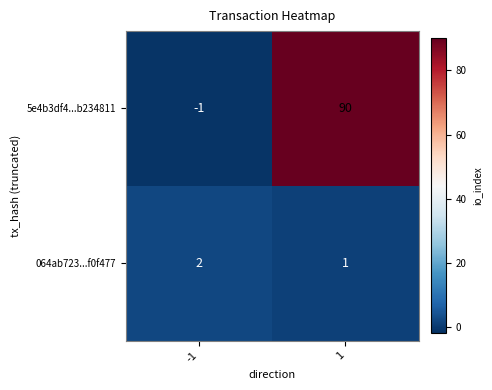

What is the spread (max minus min) of values at -1?

3